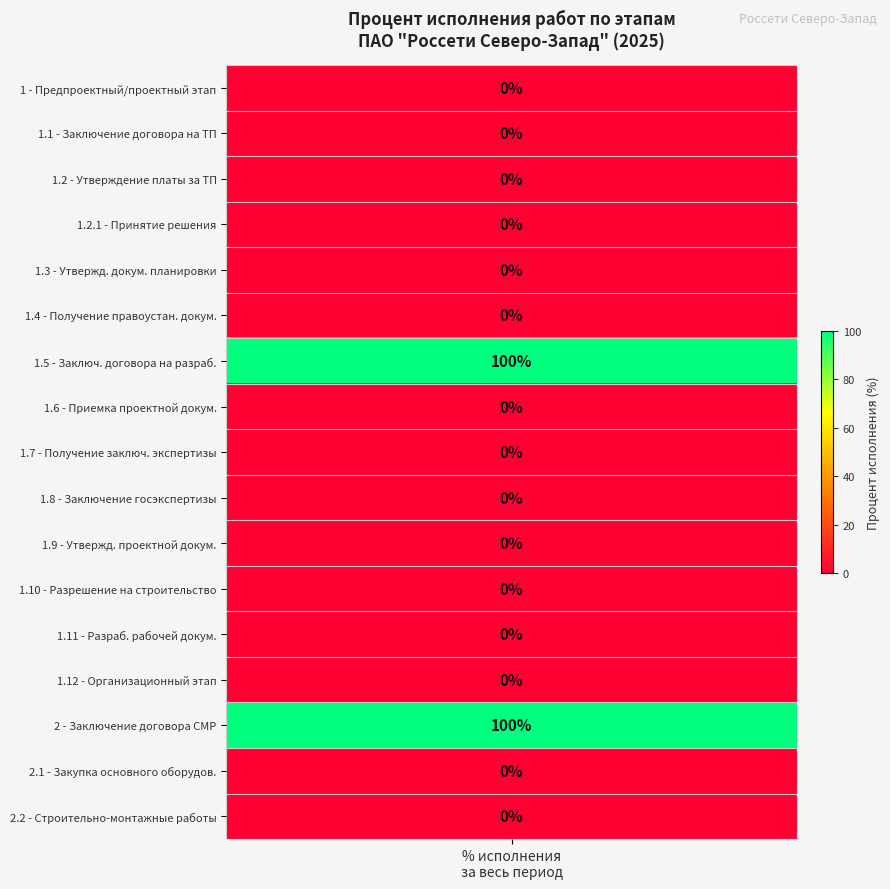

What is the maximum value shown in the chart?

100